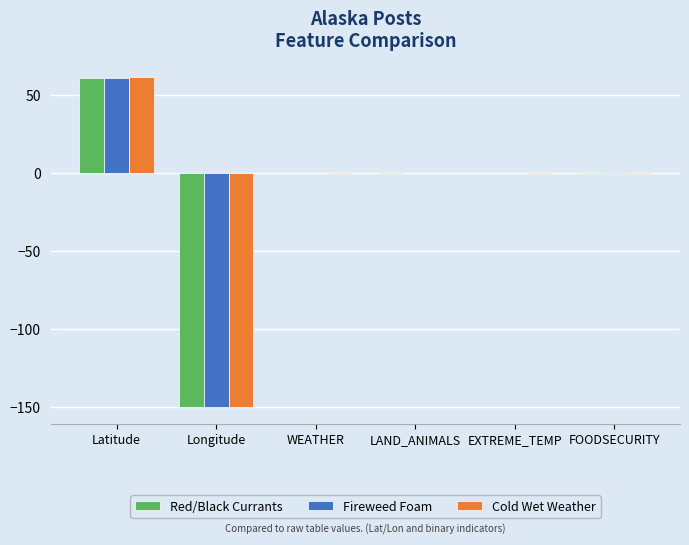

The value of Red/Black Currants at LAND_ANIMALS is 1.0. True or false?

True